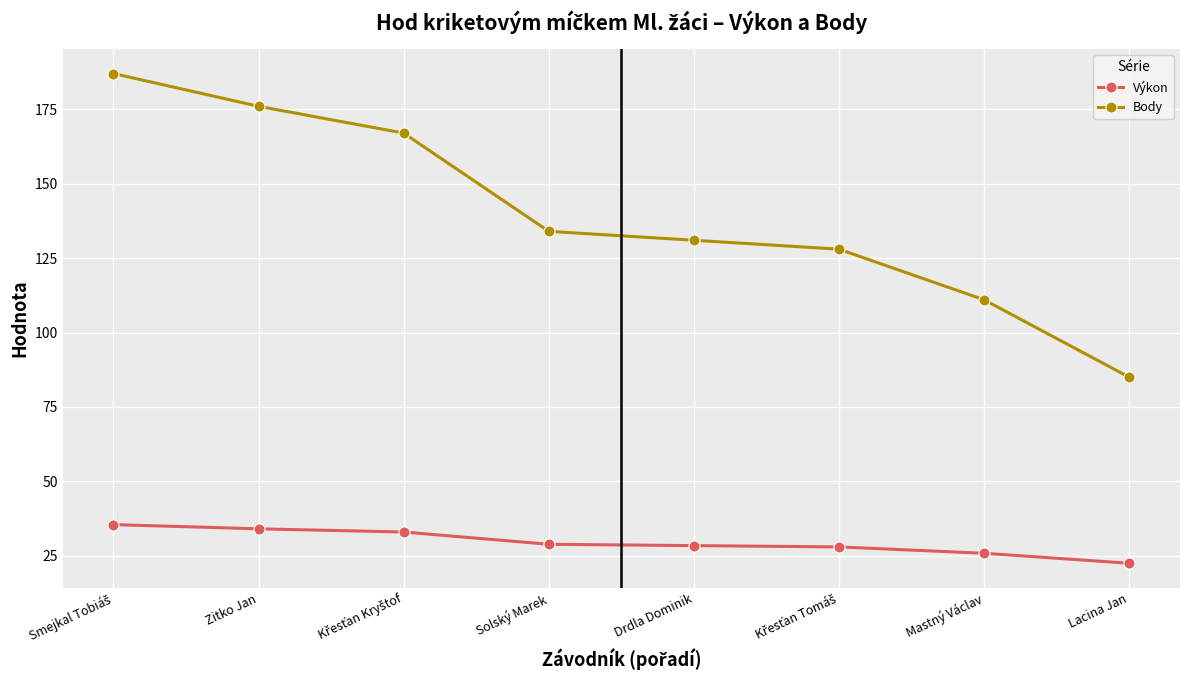

What is the label of the 8th point from the left?

Lacina Jan